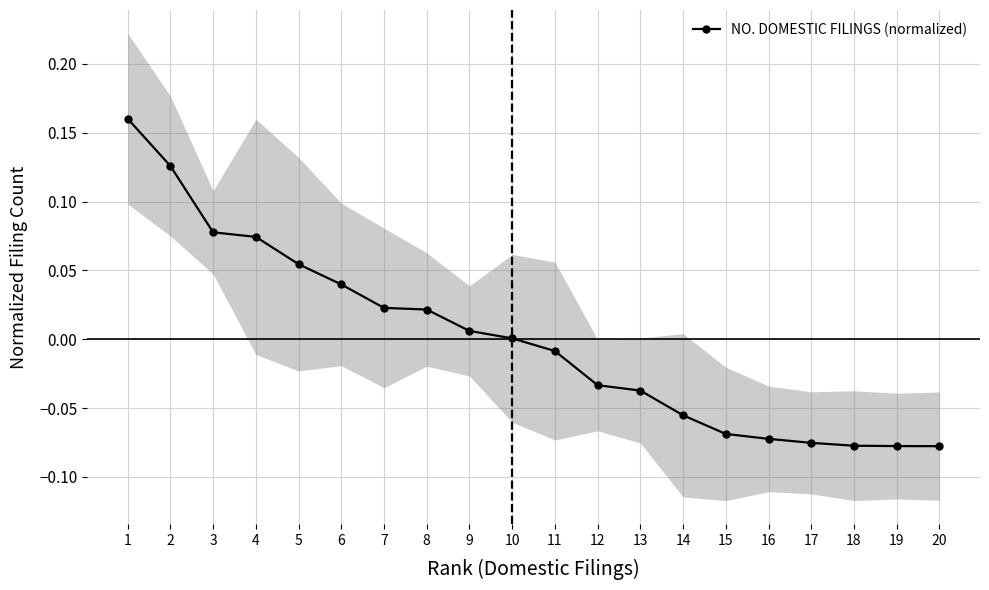

How many positive values are there?

10